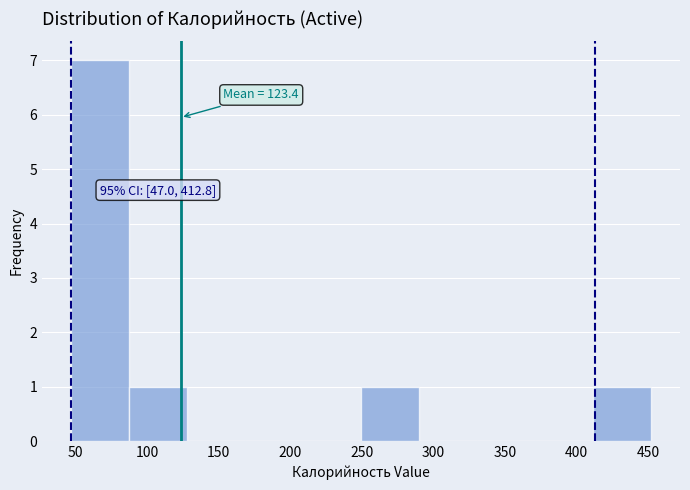

Which range on the x-axis has the tallest bar?

45 to 90